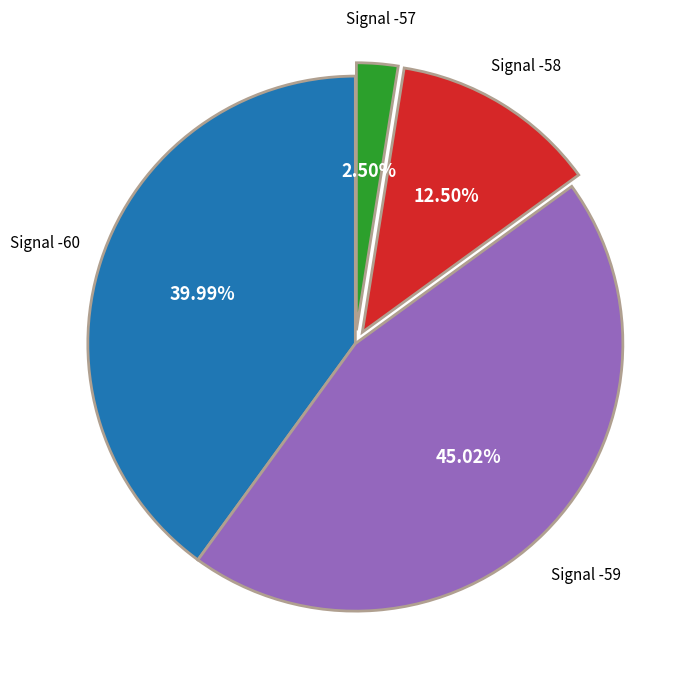

Does any single category account for the majority?

No